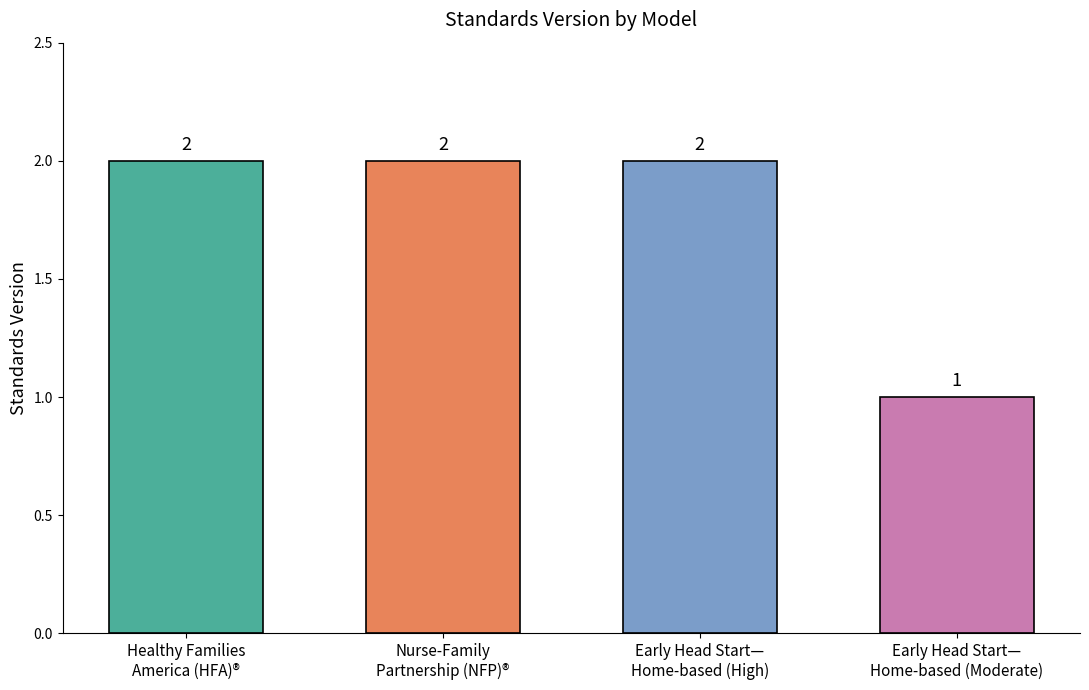

How many bars are there in total?

4